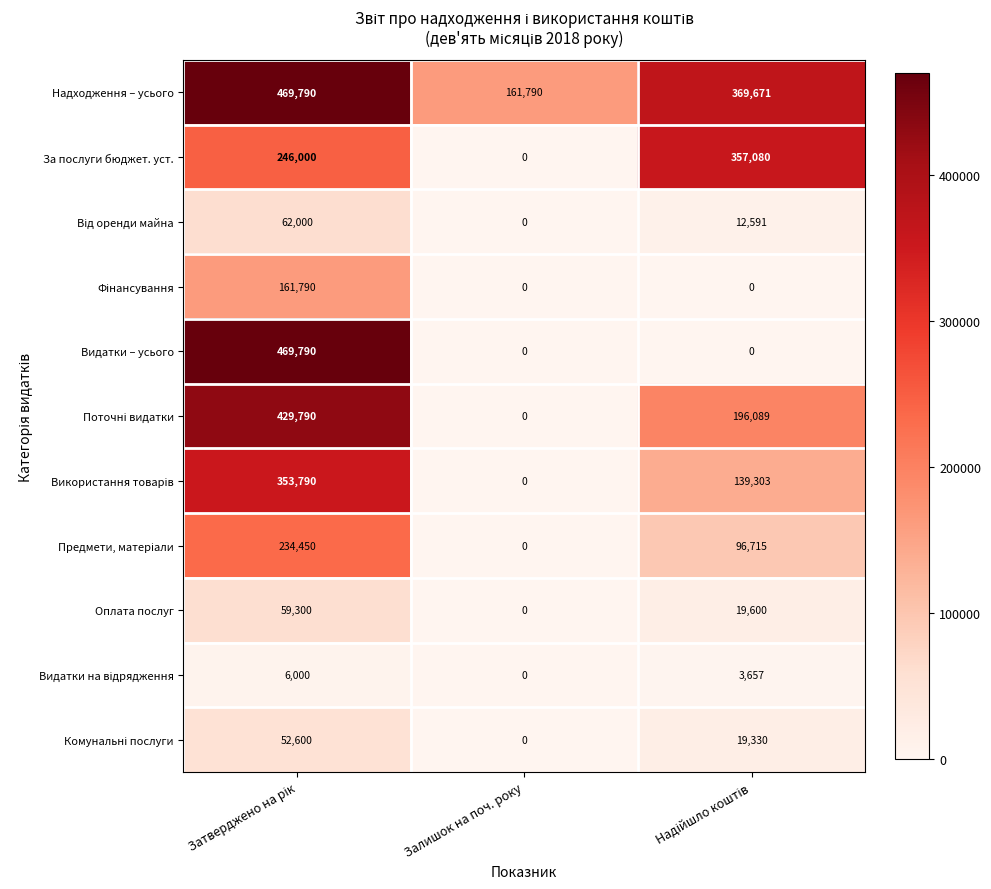

What is the difference between the maximum and second lowest values in the Оплата послуг series?

39700